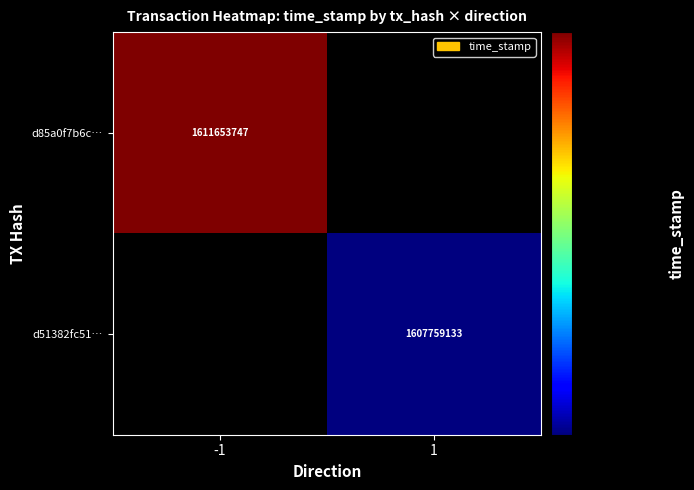

What is the smallest value displayed?

1607759133.0